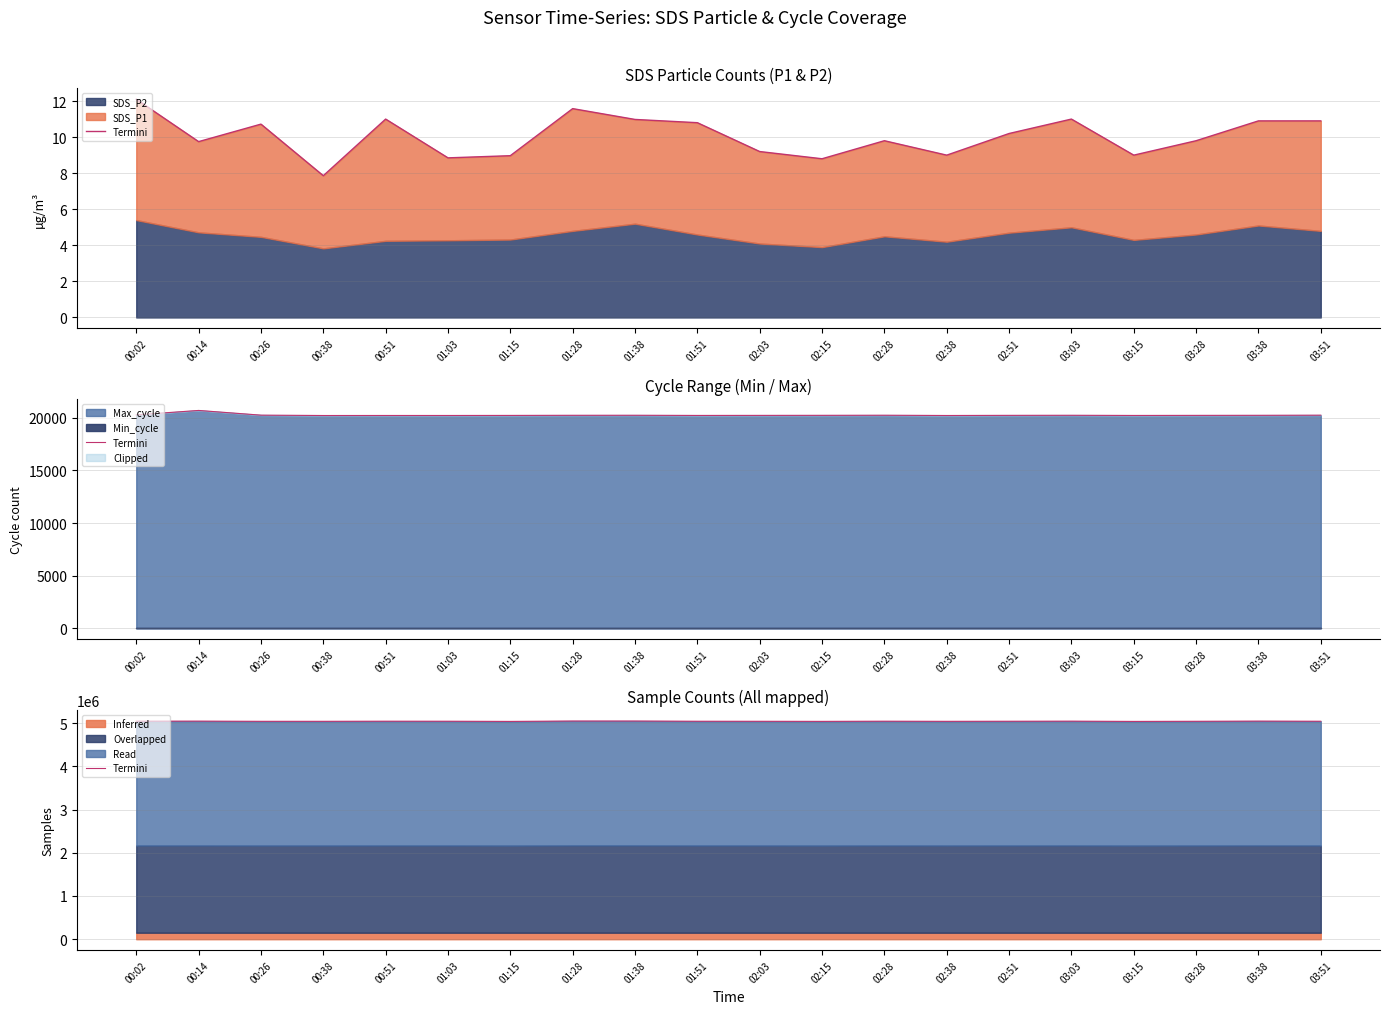

How many lines are shown in the chart?

1